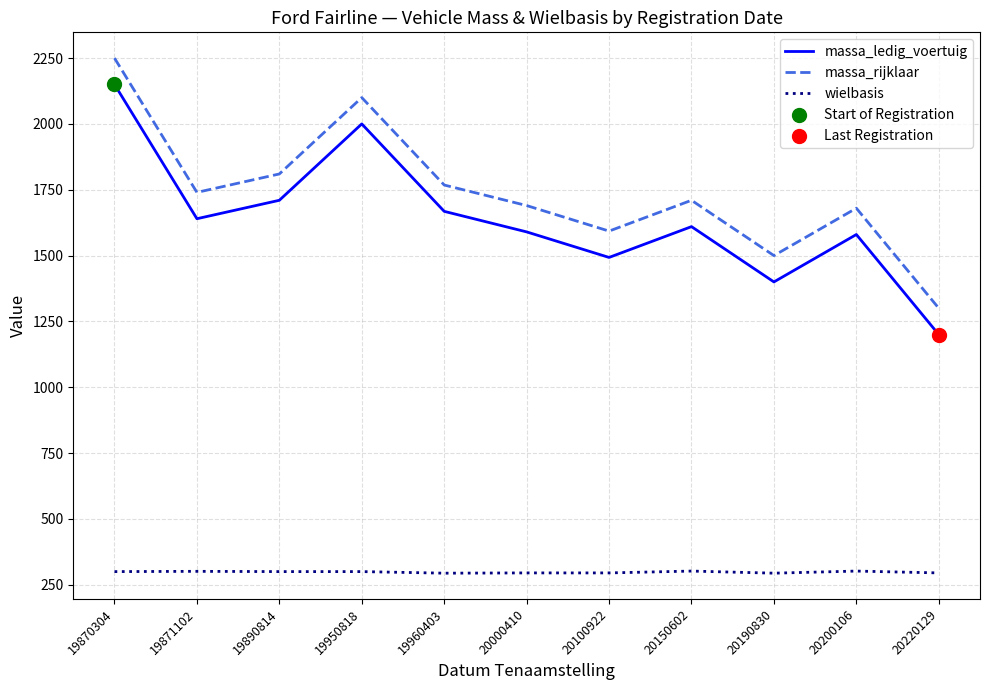

At which category is the sum across all series the highest?

19870304